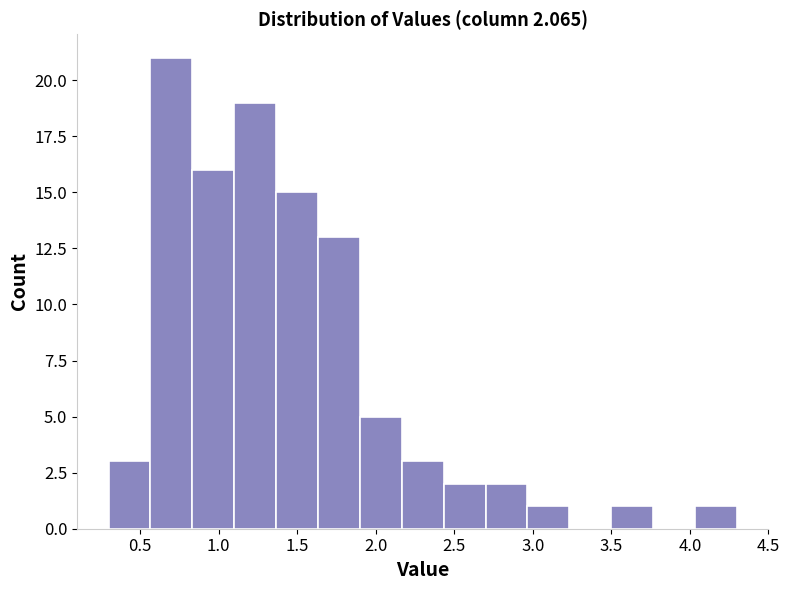

Reading left to right, list every bar in this chart as the range it spans on the x-axis followed by its height. Neither the bar edges nor the heights are printed on the chart, so give them approximately, as read against the axes.

0.30 to 0.55: 3
0.55 to 0.85: 21
0.85 to 1.10: 16
1.10 to 1.35: 19
1.35 to 1.65: 15
1.65 to 1.90: 13
1.90 to 2.15: 5
2.15 to 2.45: 3
2.45 to 2.70: 2
2.70 to 2.95: 2
2.95 to 3.25: 1
3.25 to 3.50: 0
3.50 to 3.75: 1
3.75 to 4.05: 0
4.05 to 4.30: 1